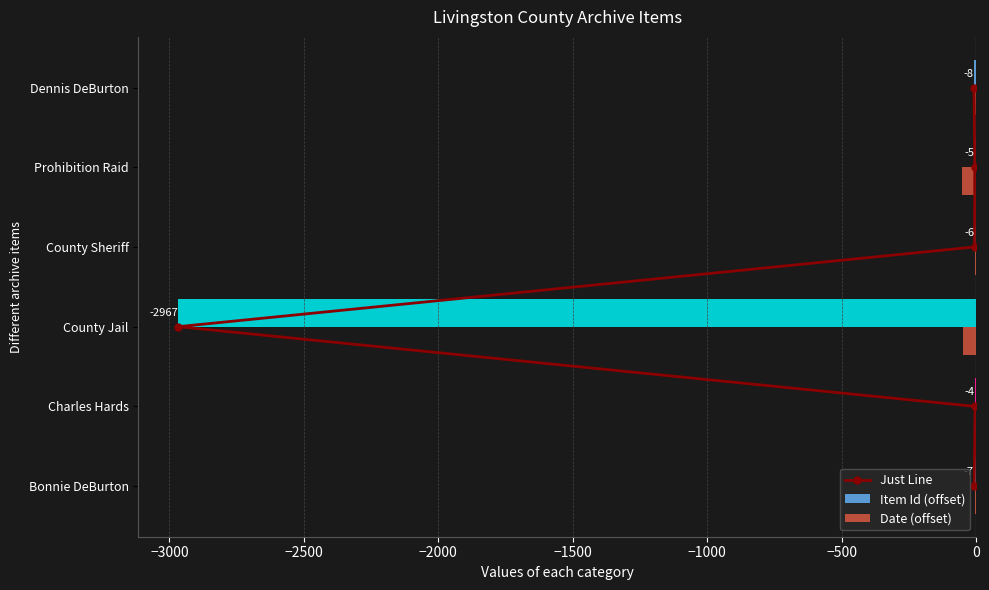

Is the value of Date (offset) at County Sheriff greater than the value of Item Id (offset) at County Jail?

Yes